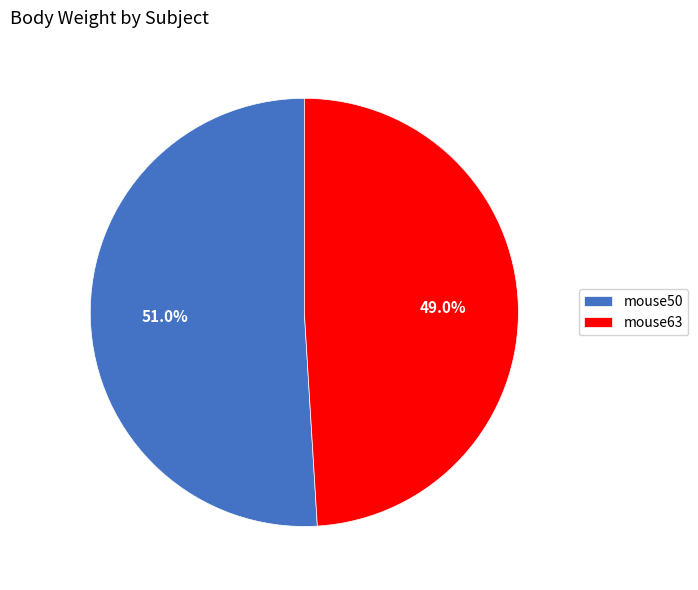

To the nearest percent, what is the combined percentage of mouse50 and mouse63?

100%